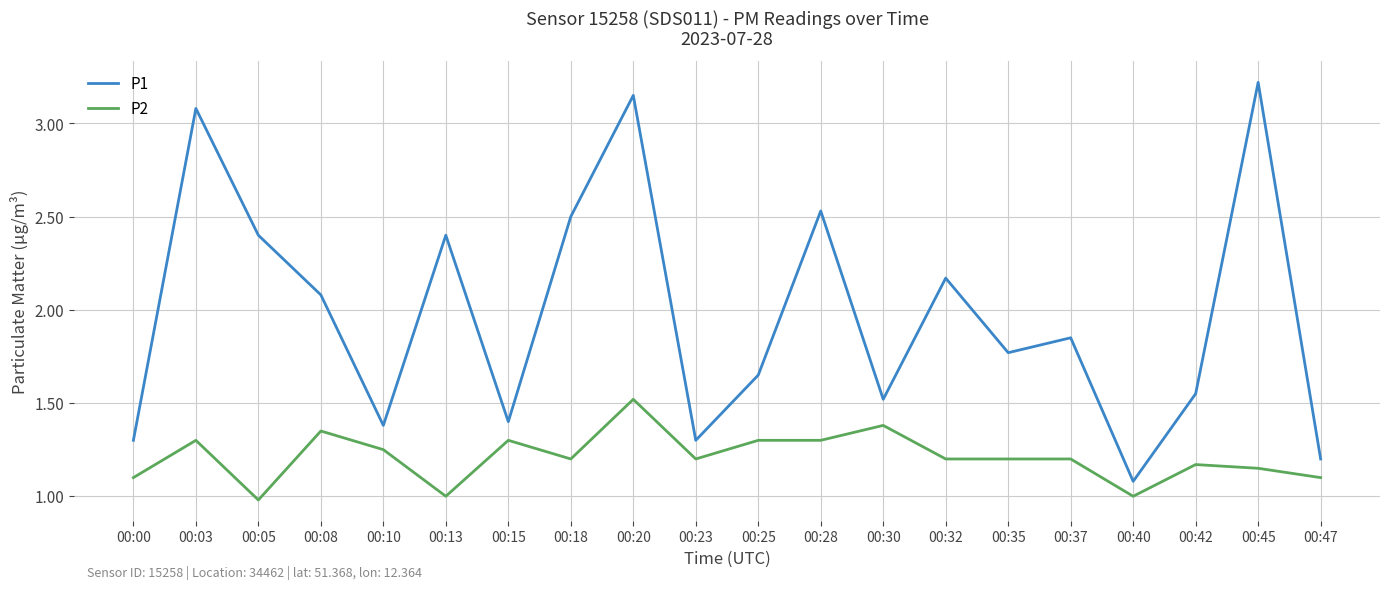

What is the highest value of the P2 series?

1.5